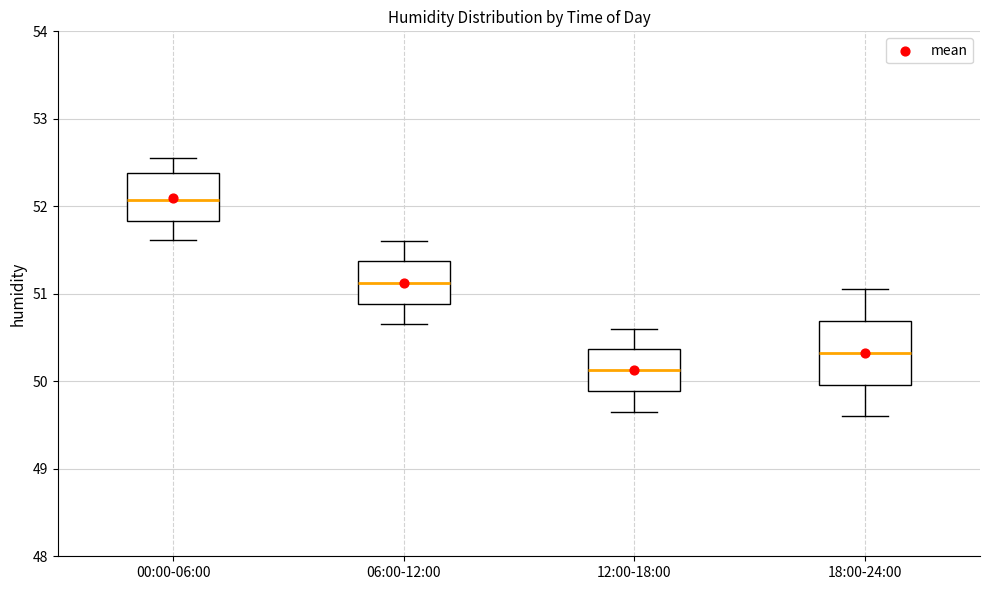

Where is the lower edge of the box for 18:00-24:00 on the y-axis? The values are not printed on the chart, so give them approximately, as read against the axis.

50.0